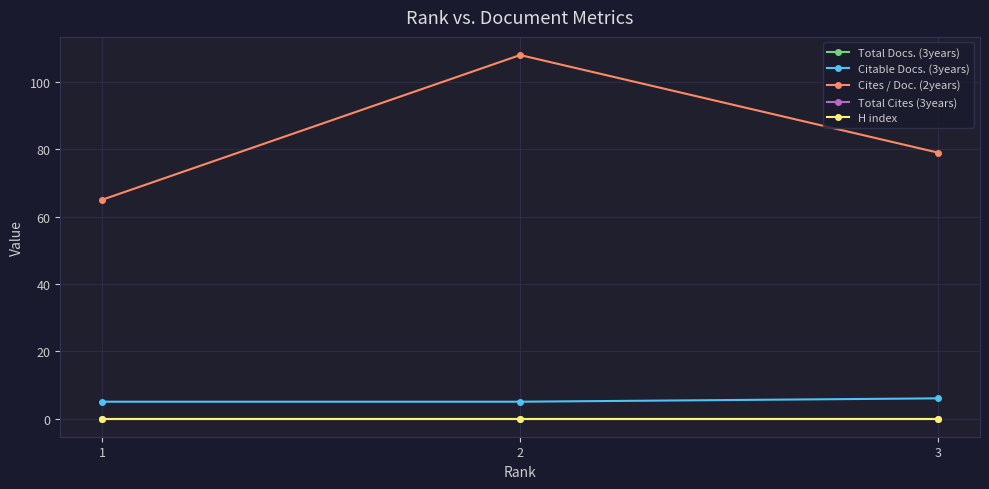

Is this an area chart (filled region under the line)?

No